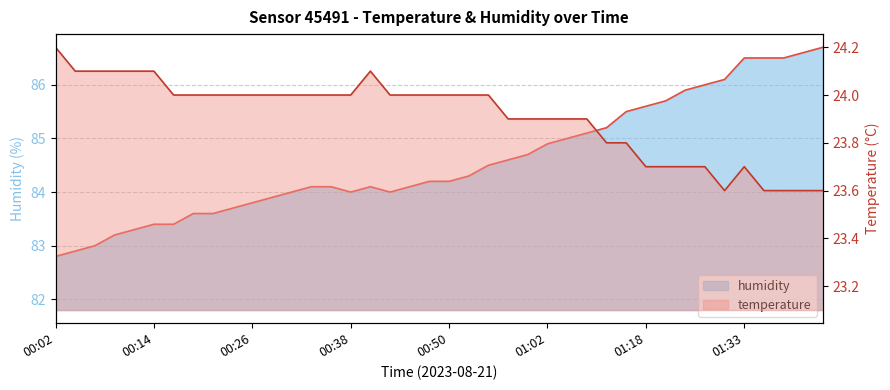

What is the label of the 38th point from the right?

00:06